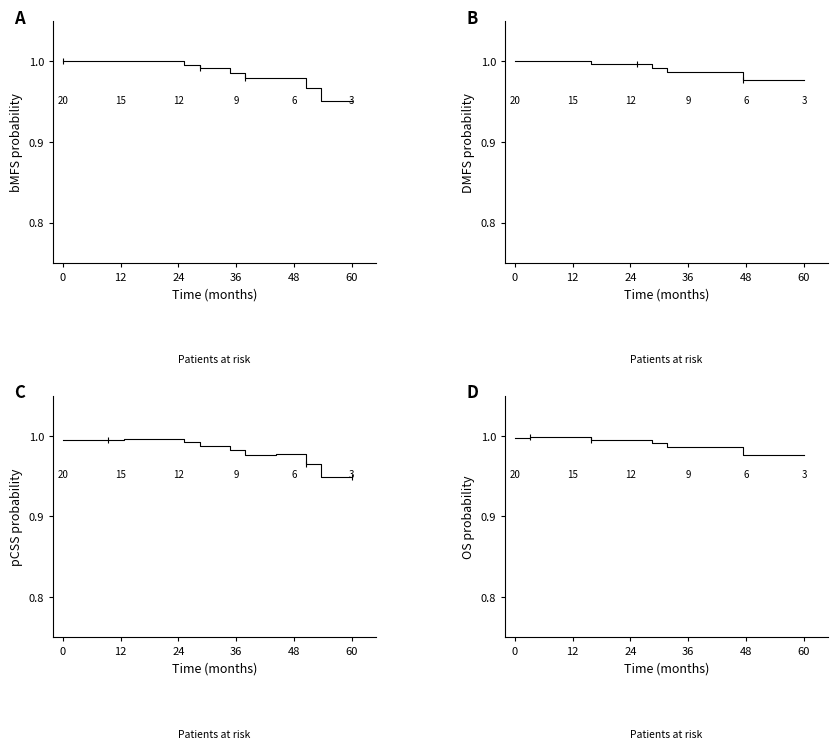

True or false: D and A intersect in this chart.

True